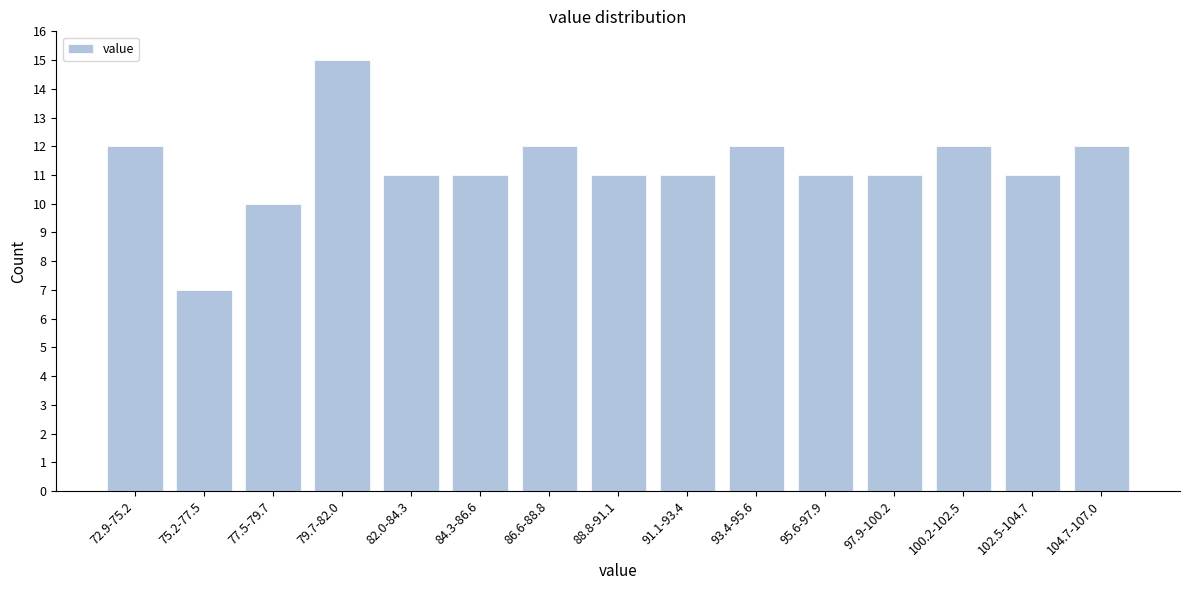

Reading left to right, what are all the values shown in this chart?

72.9-75.2=12	75.2-77.5=7	77.5-79.7=10	79.7-82.0=15	82.0-84.3=11	84.3-86.6=11	86.6-88.8=12	88.8-91.1=11	91.1-93.4=11	93.4-95.6=12	95.6-97.9=11	97.9-100.2=11	100.2-102.5=12	102.5-104.7=11	104.7-107.0=12